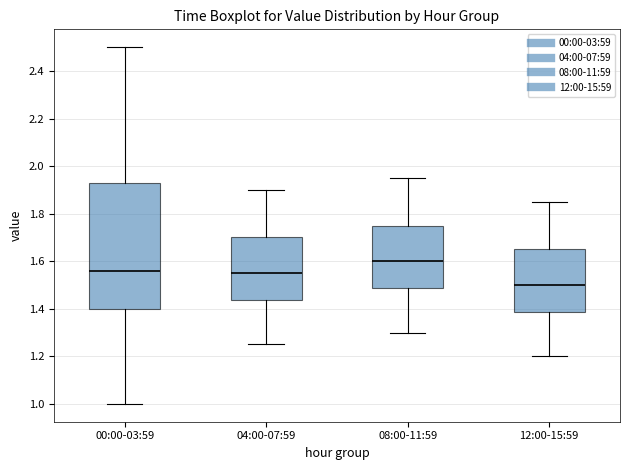

Which box is the tallest, from its lower edge to its upper edge?

00:00-03:59